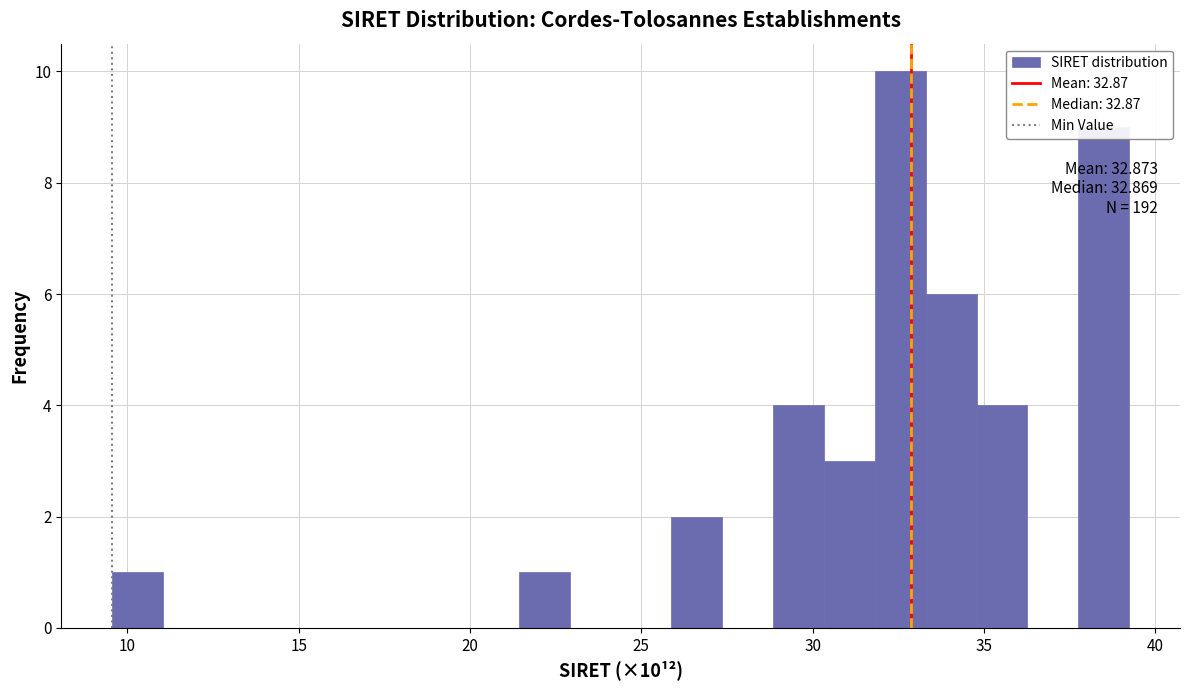

Read against the x-axis, roughly where is the centre of the tallest bar?

32.5